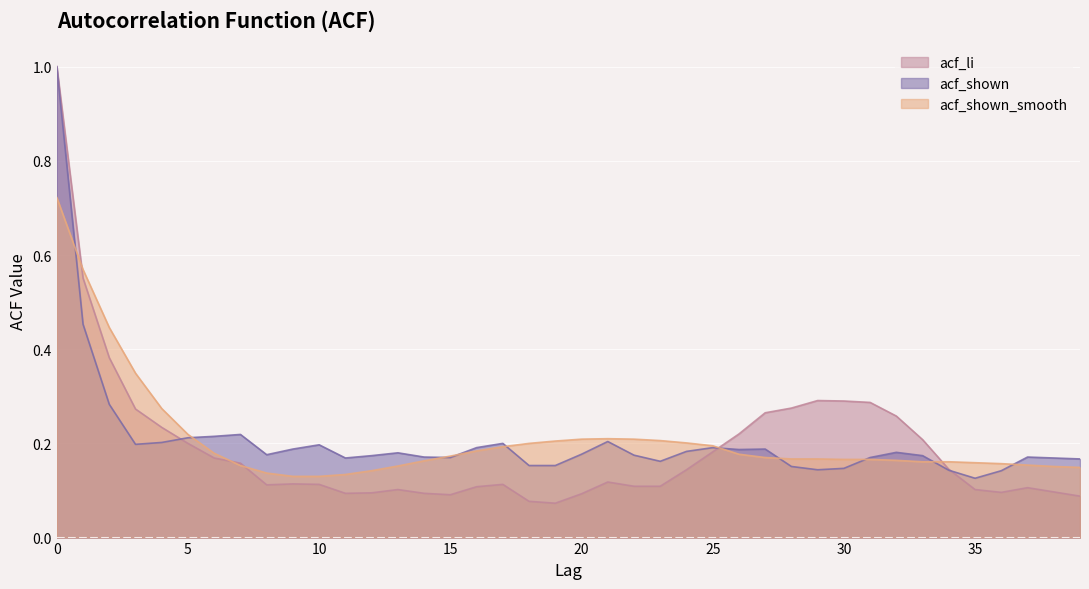

What is the total value across all series at 24?

0.5